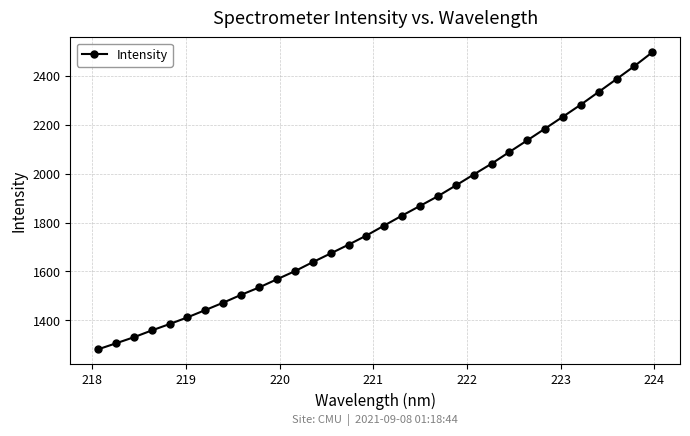

What is the maximum value shown in the chart?

2496.4